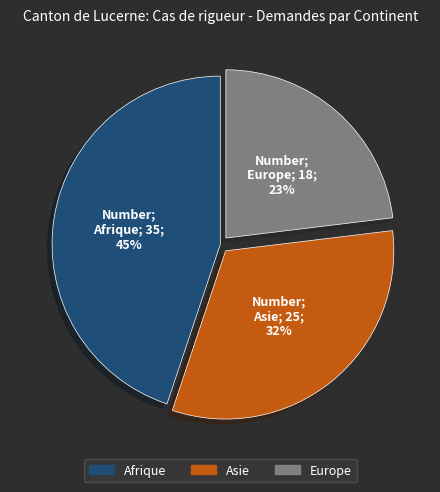

Which category has the smallest portion of the pie?

Europe